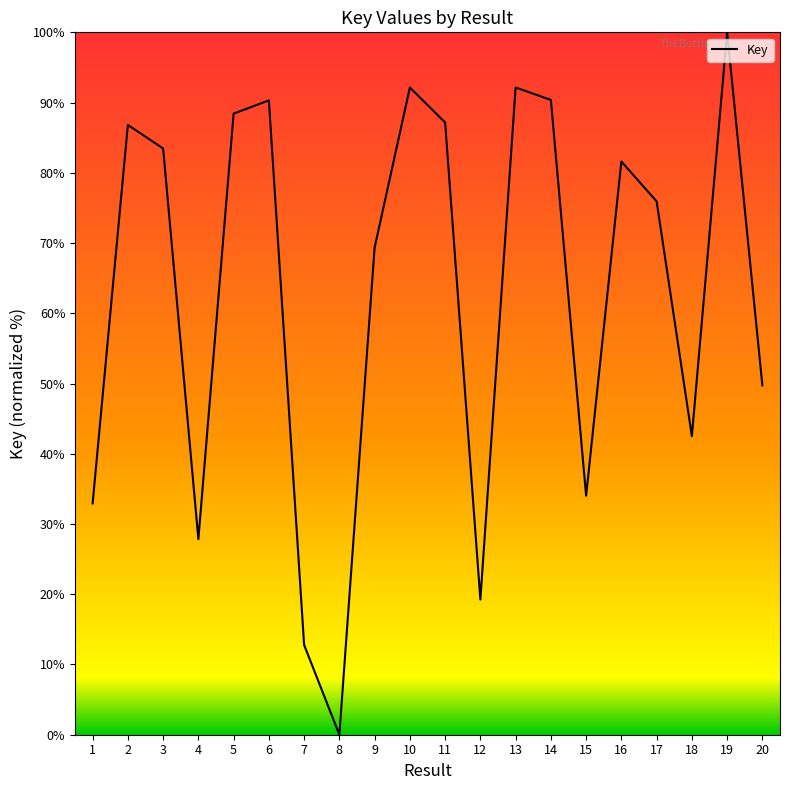

What is the sum of all values?

1256.8